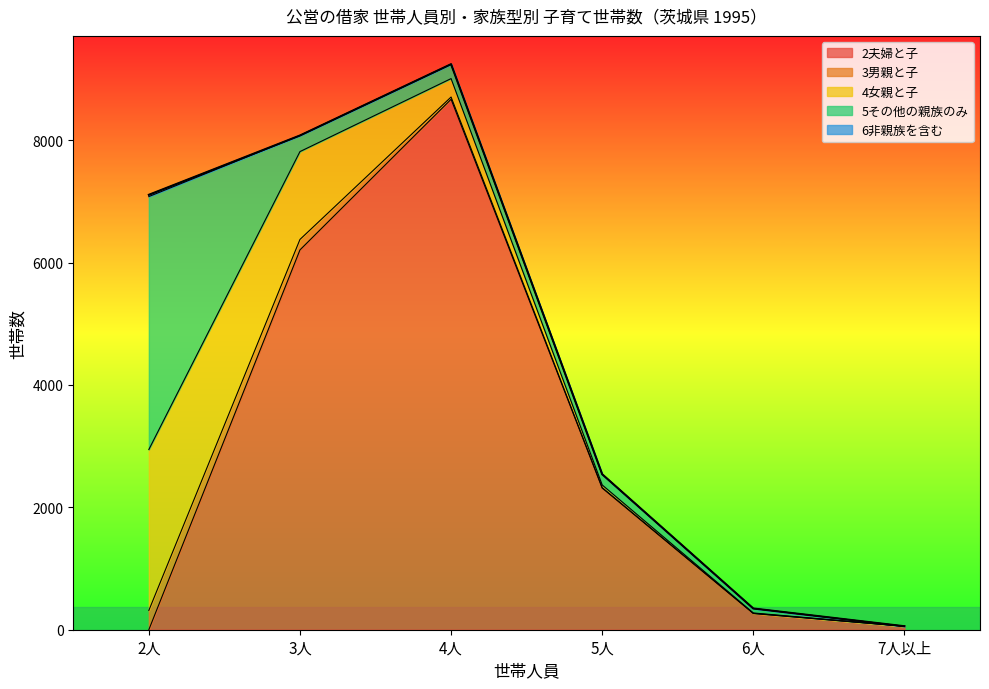

Which category has the lowest value across all series?

2人